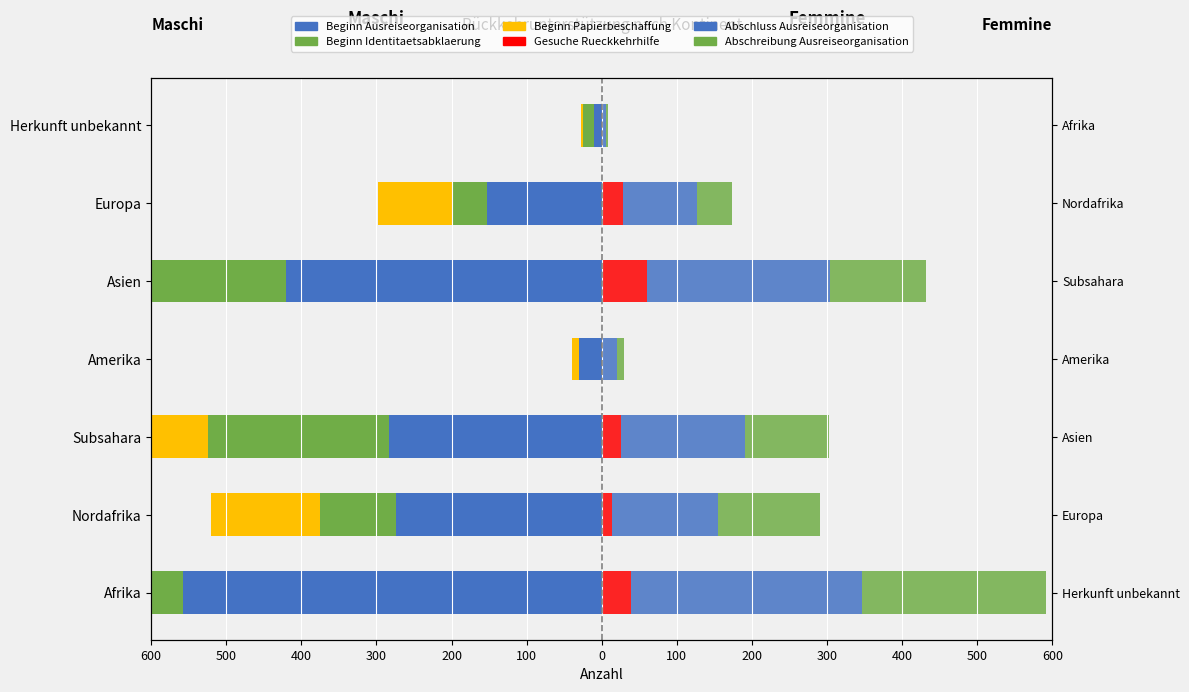

How many bars are there in total?

42